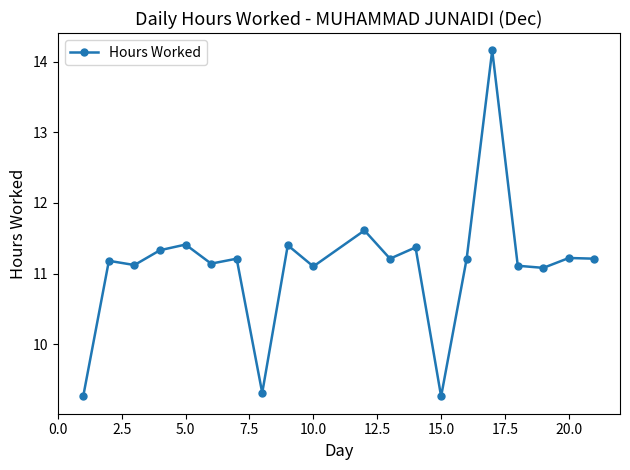

True or false: there are more than 1 points higher than both neighbors.

True